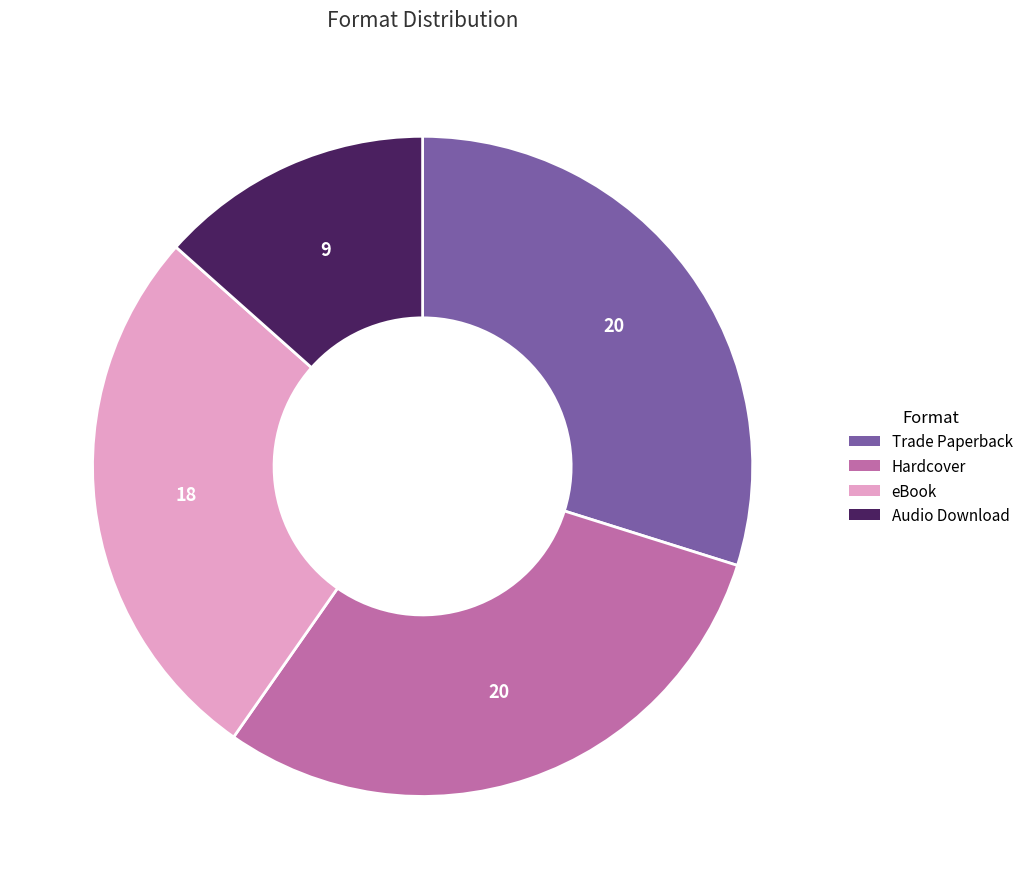

Is the sum of Audio Download and Hardcover greater than half?

No